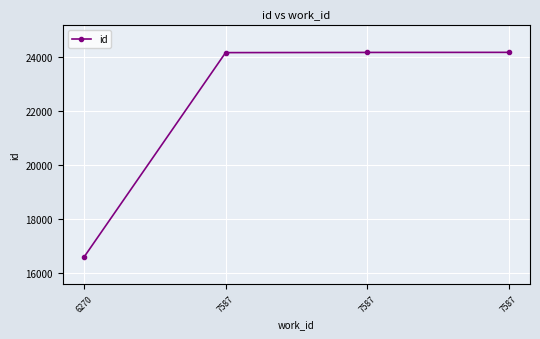

How many series are shown in this chart?

1